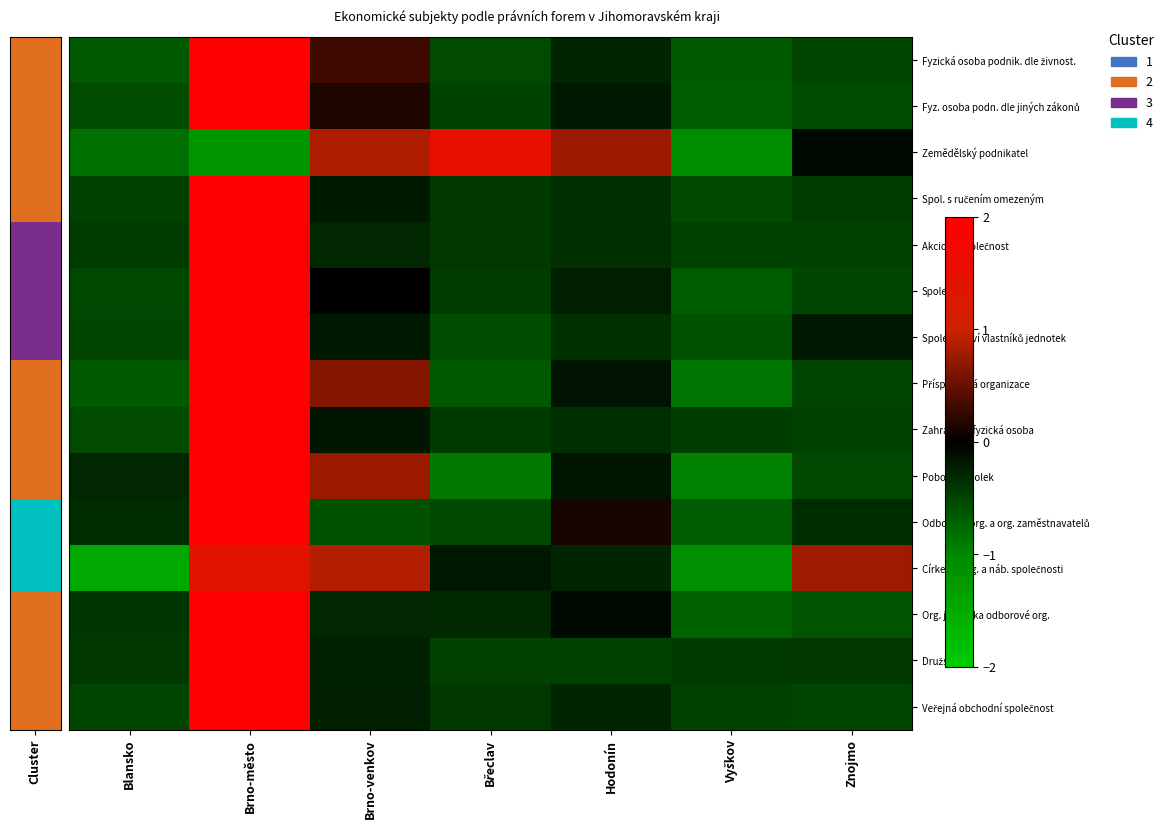

What is the greatest value displayed?

2.4